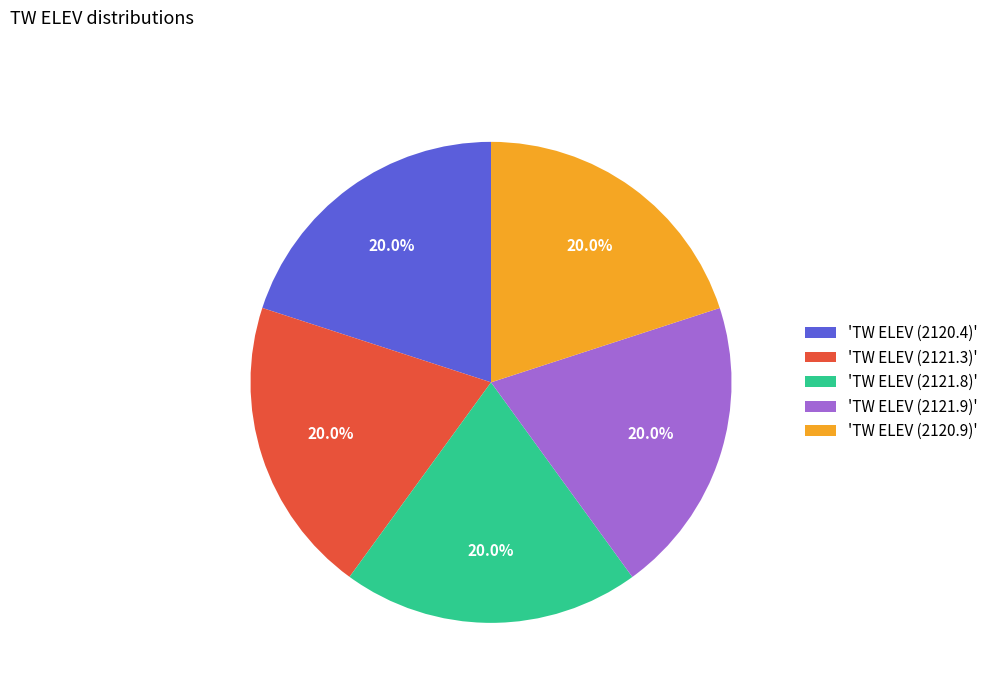

Is 'TW ELEV (2120.4)' the majority of the pie?

No